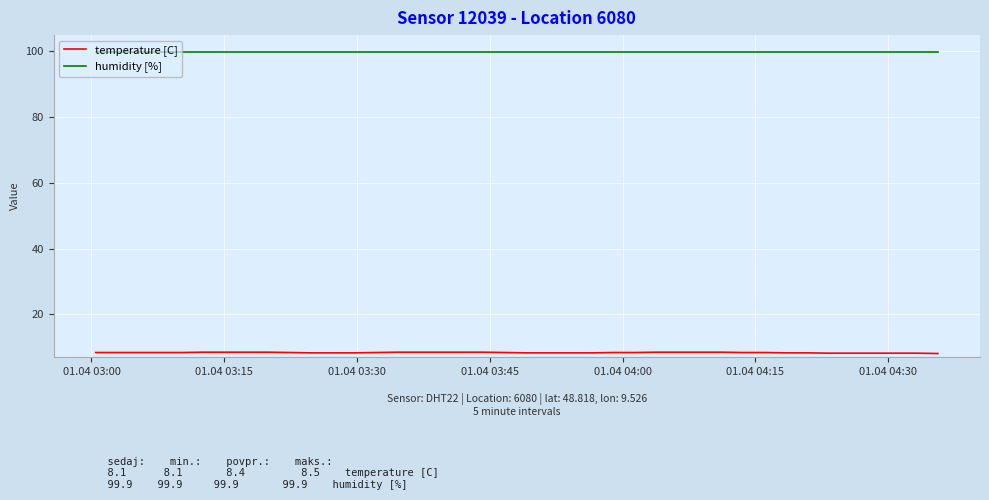

What is the average value of the humidity [%] series?

99.9